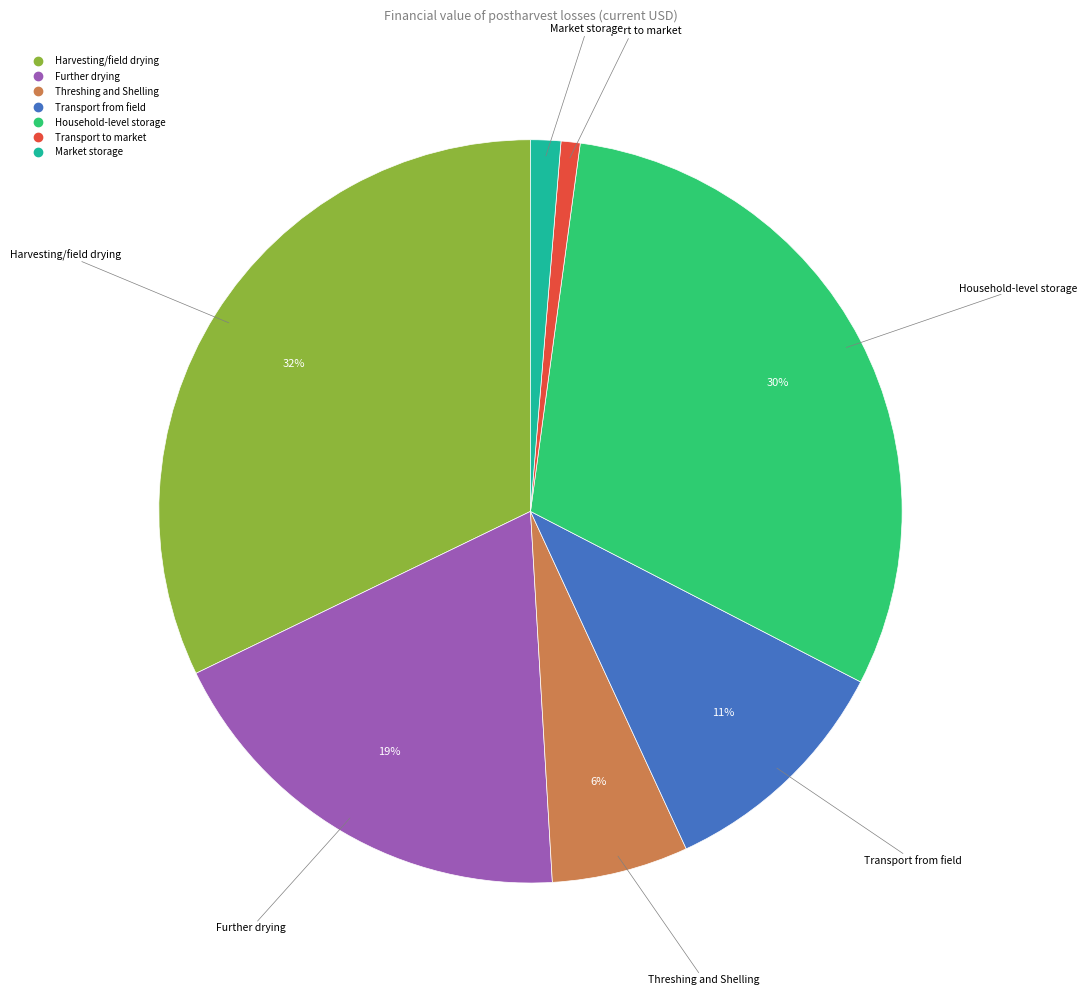

How many segments does this pie chart have?

7